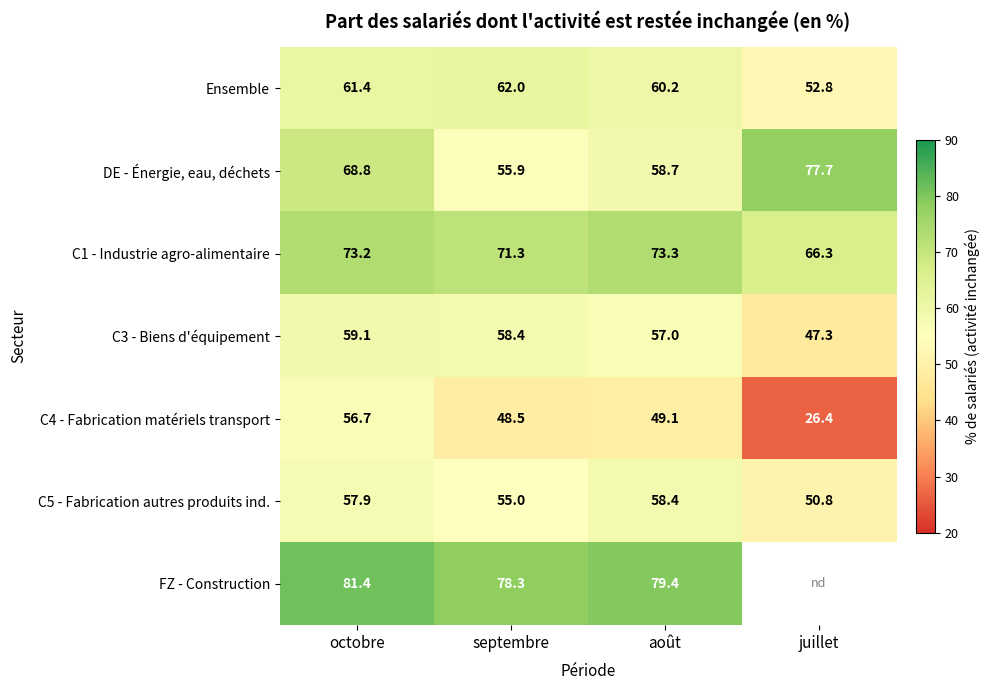

What is the spread (max minus min) of values at août?

30.3